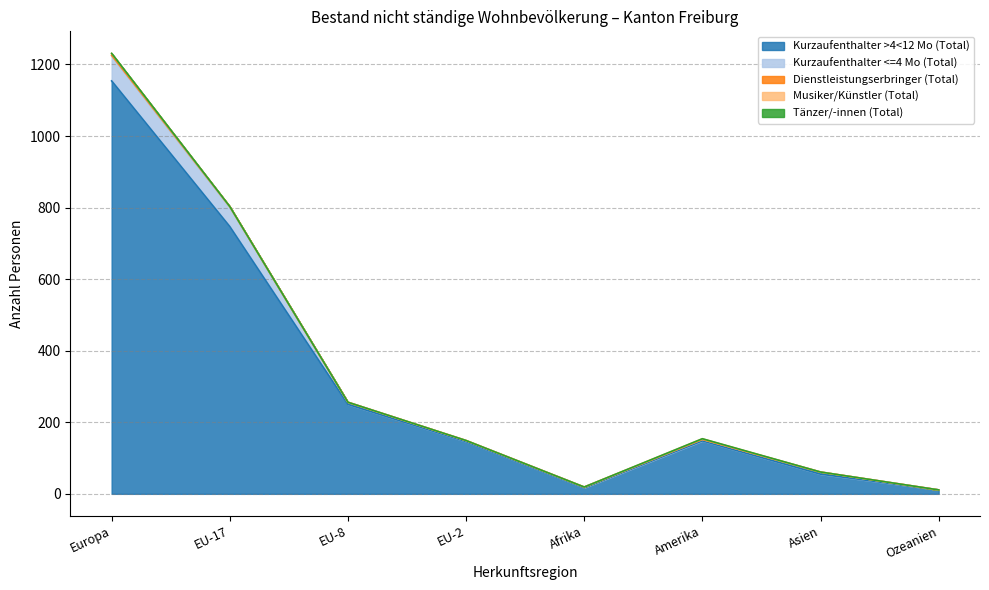

Rank the categories by Musiker/Künstler (Total) value from lowest to highest.

EU-17, EU-8, EU-2, Afrika, Asien, Ozeanien, Amerika, Europa